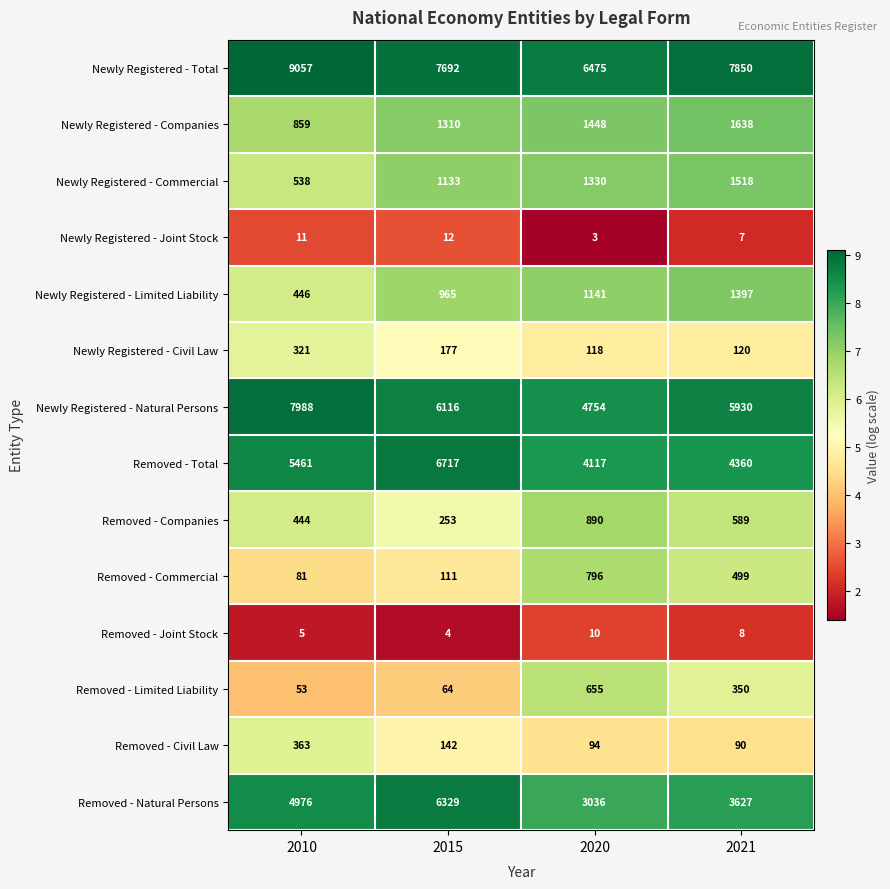

True or false: Newly Registered - Joint Stock has a value of 4 at 2020.

False